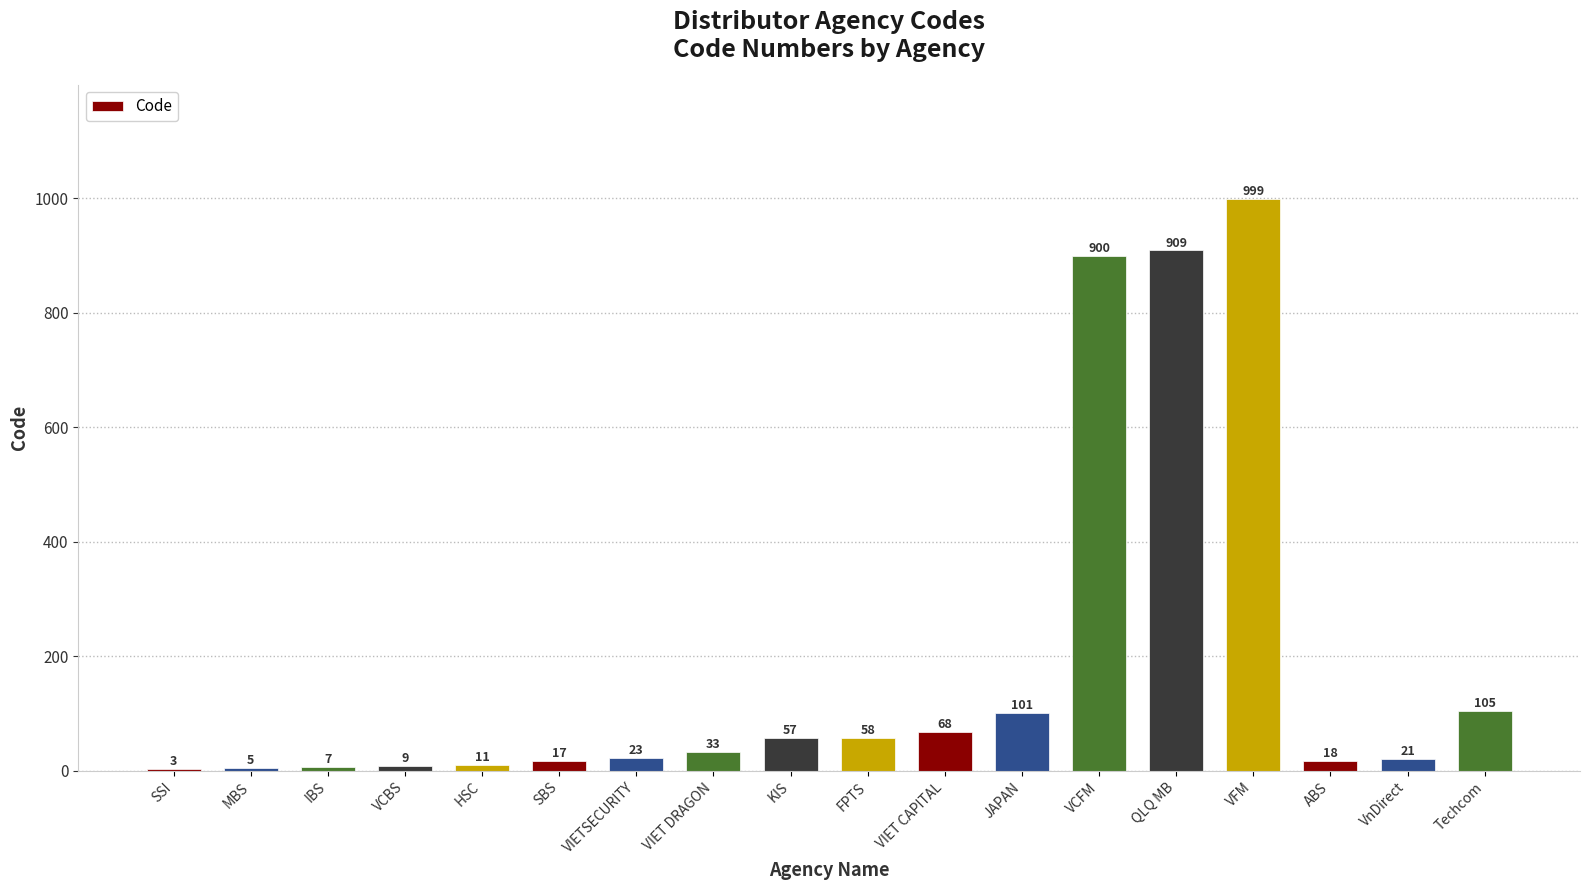

What is the sum of the values at QLQ MB and FPTS?

967